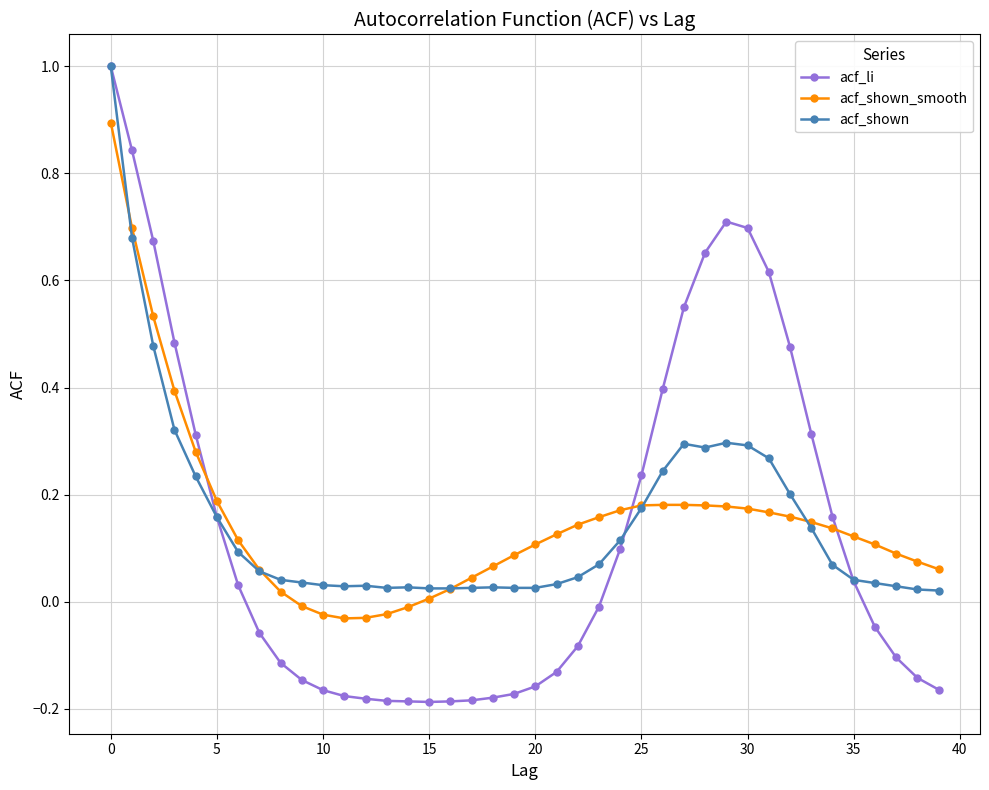

What is the value of the acf_shown point at the 1st from the left?

1.0